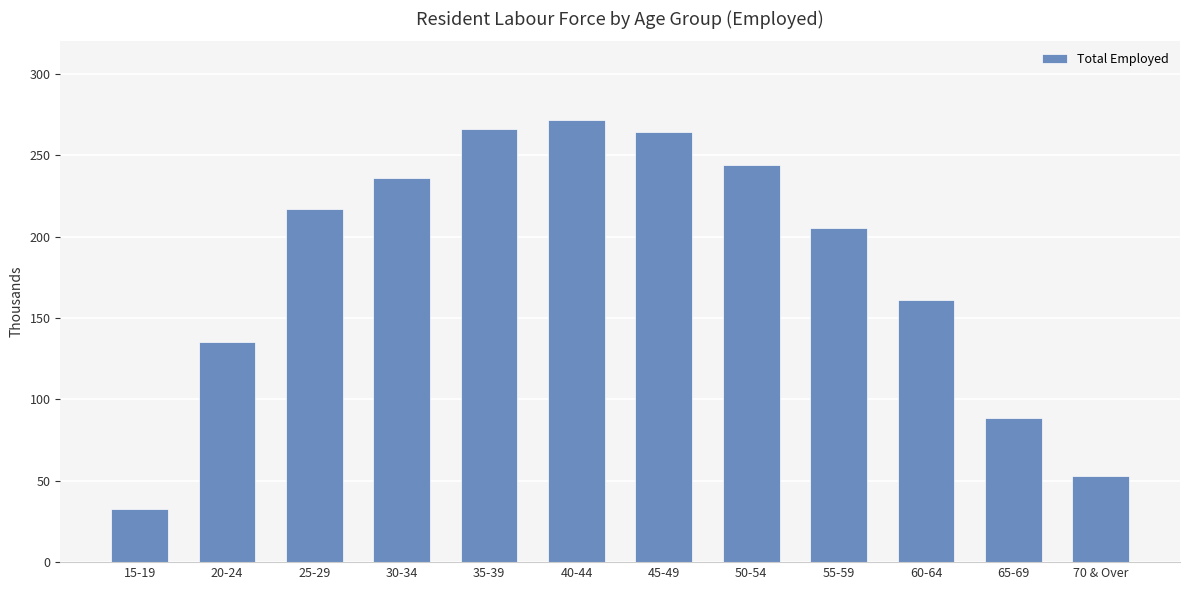

Is it true that the value at 60-64 is 91.9?

False